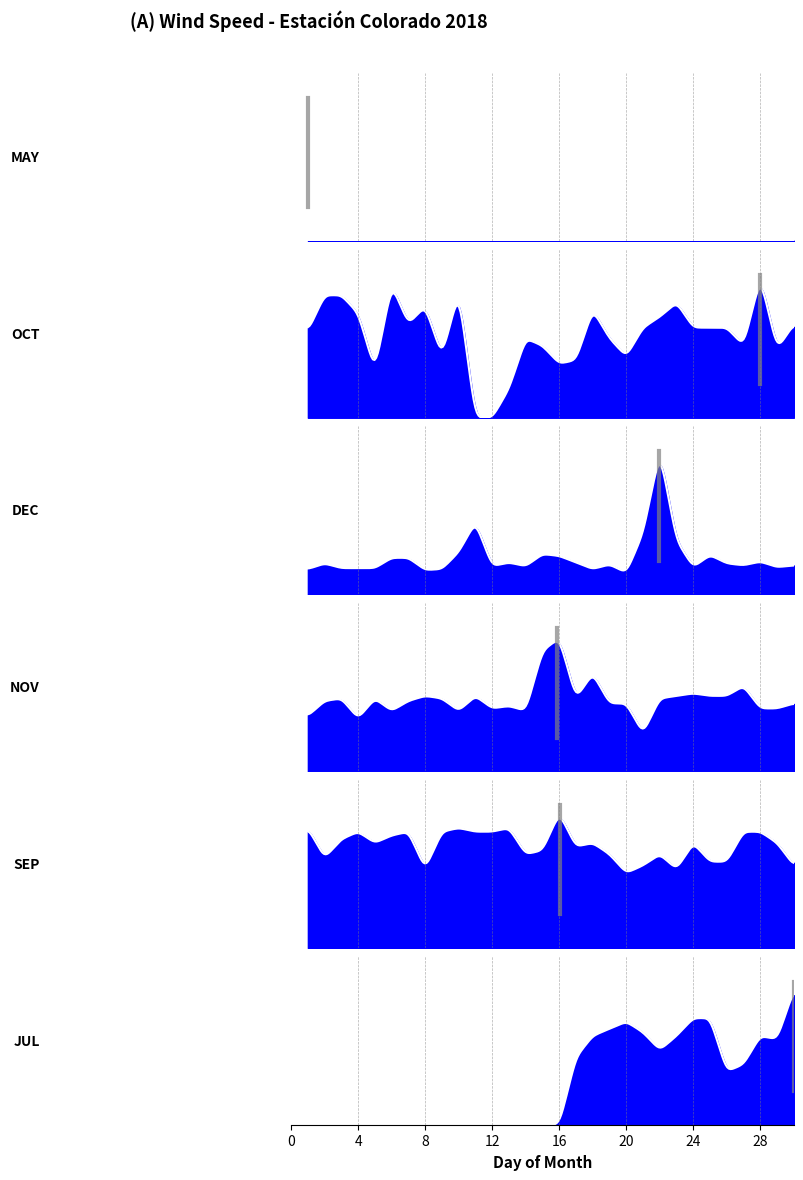

What is the maximum value for NOV?

5.3